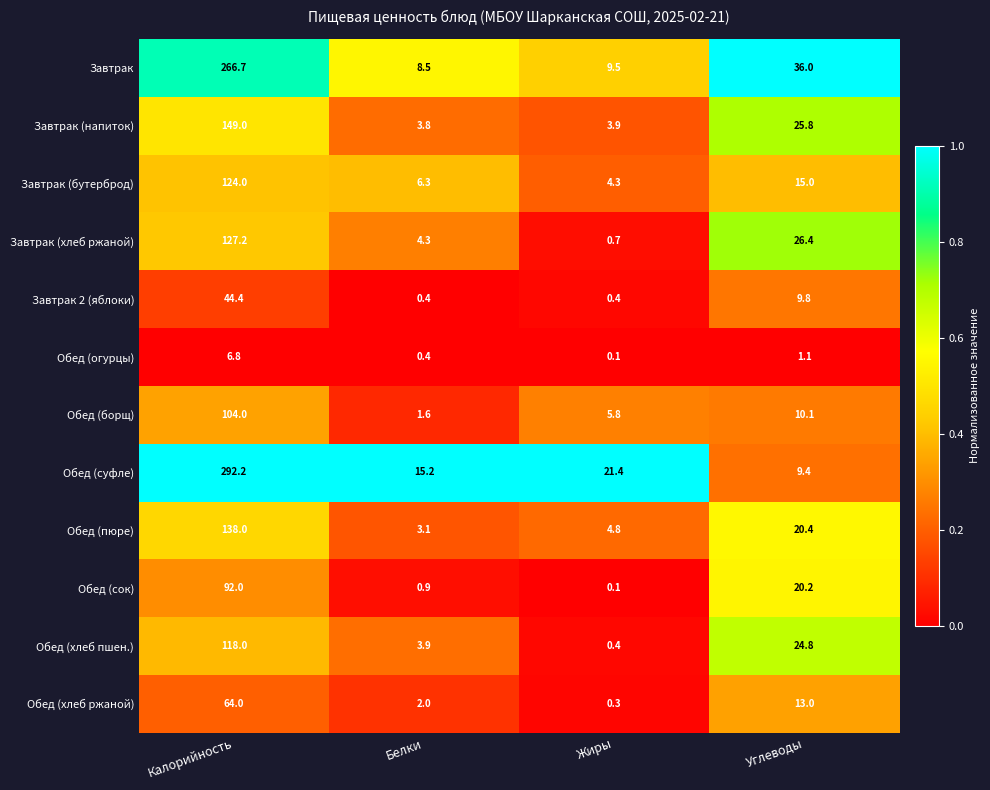

At Калорийность, list the series in order from largest to smallest.

Обед (суфле), Завтрак, Завтрак (напиток), Обед (пюре), Завтрак (хлеб ржаной), Завтрак (бутерброд), Обед (хлеб пшен.), Обед (борщ), Обед (сок), Обед (хлеб ржаной), Завтрак 2 (яблоки), Обед (огурцы)